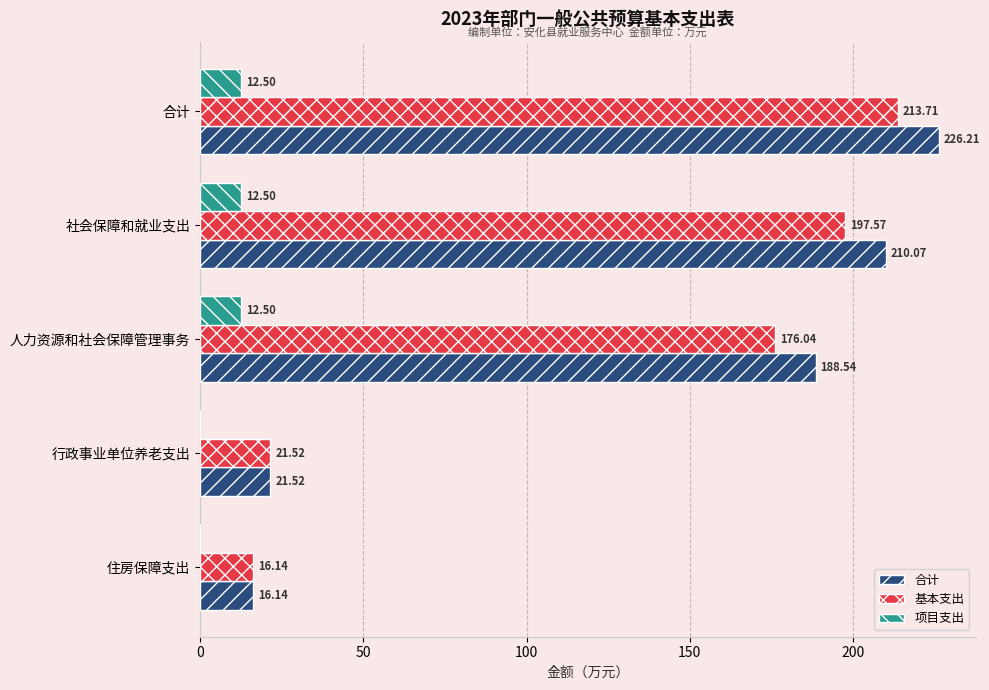

What is the maximum value for 合计?

226.2